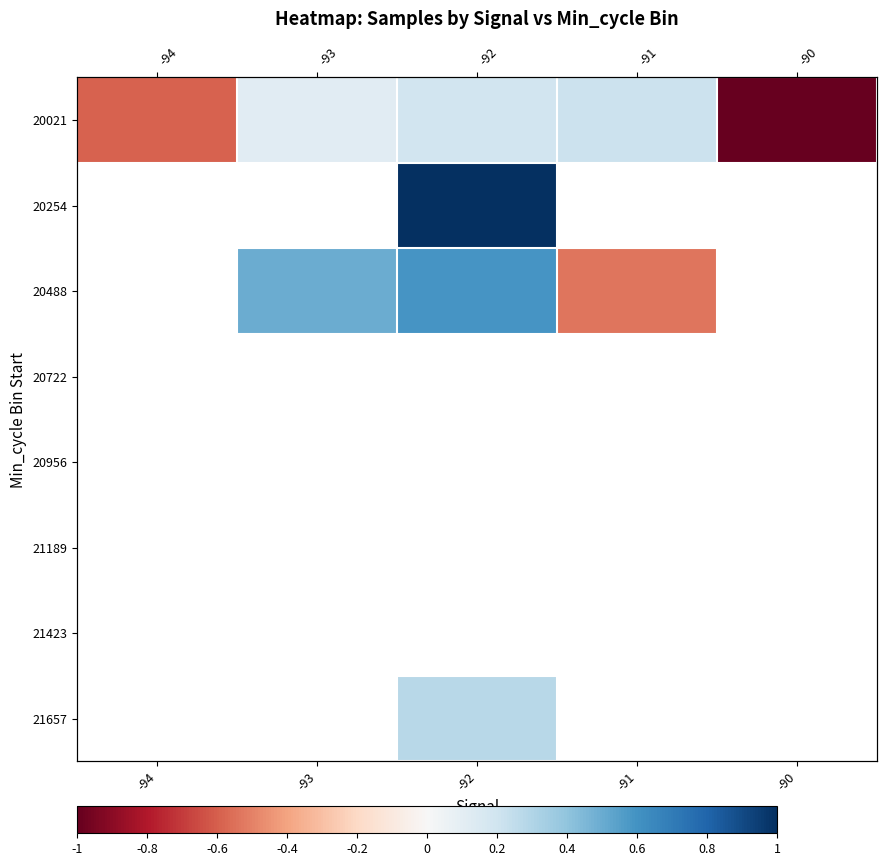

Which series changed the most between -94 and -93?

row_0